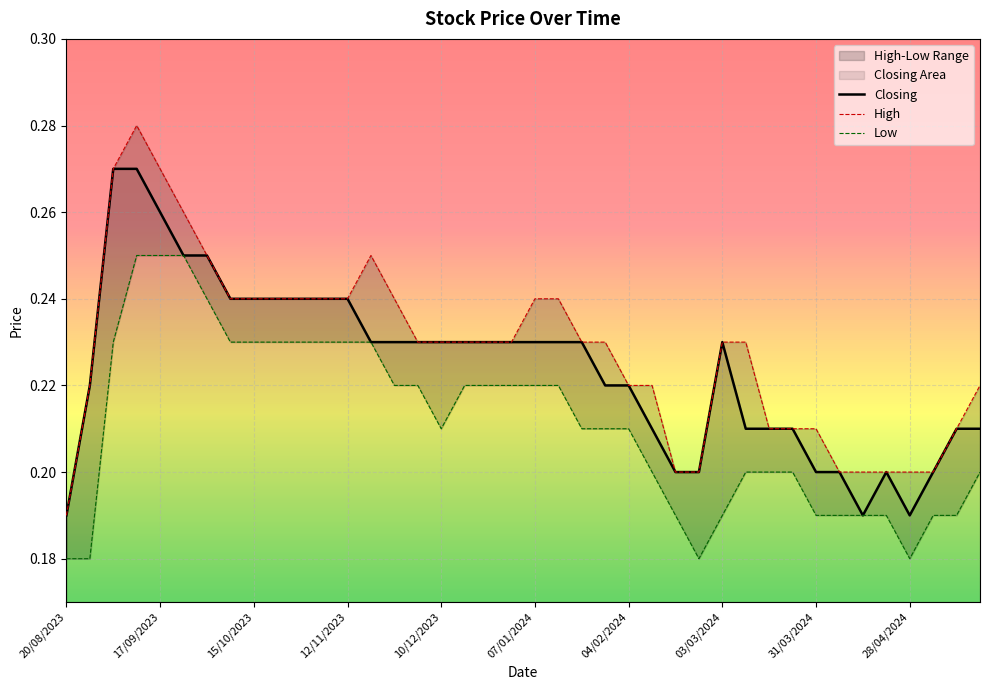

At which label is Closing closest to 0?

20/08/2023